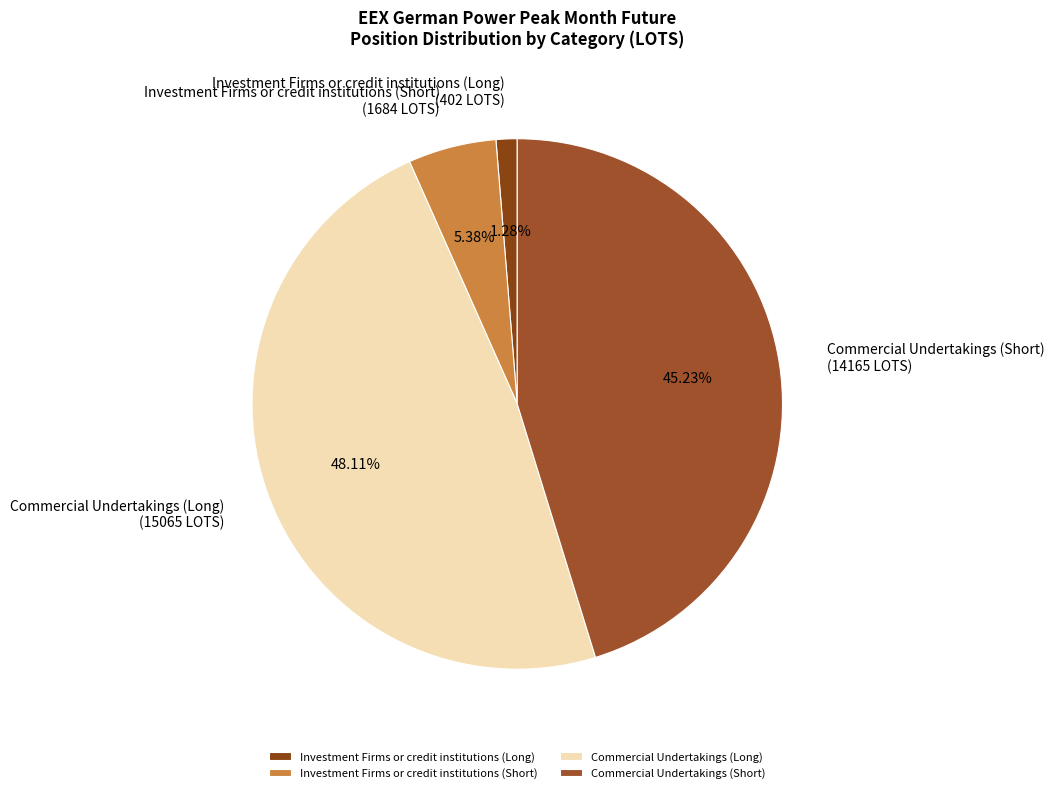

Does any single category account for the majority?

No